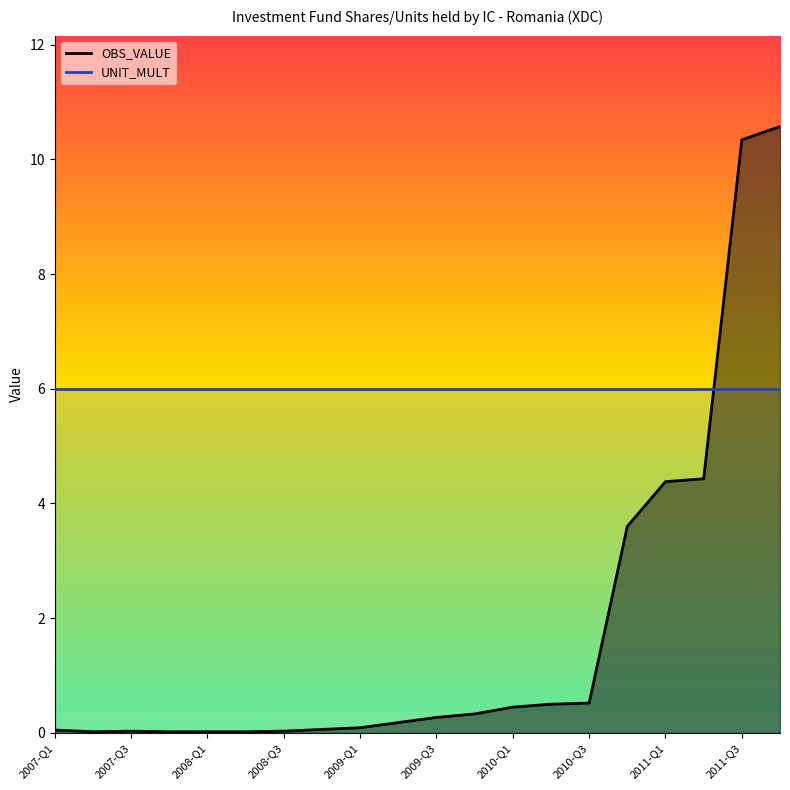

How many interior local peaks (higher than both neighbors) does the data have?

1